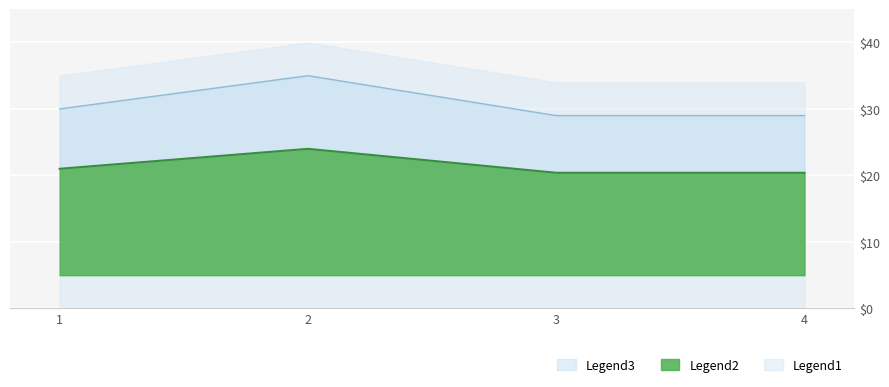

How many data points are above 30?

1